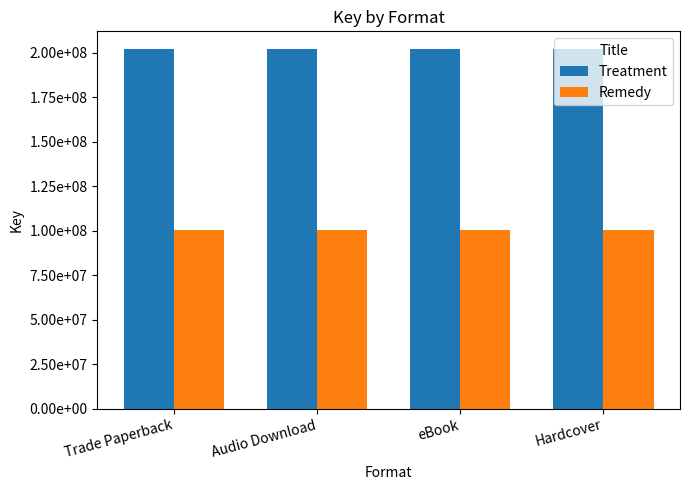

Reading right to left, transcribe all the data shown in this chart.

Treatment: 201808727	201808727	201808727	201808727
Remedy: 100274867	100274867	100274867	100274867